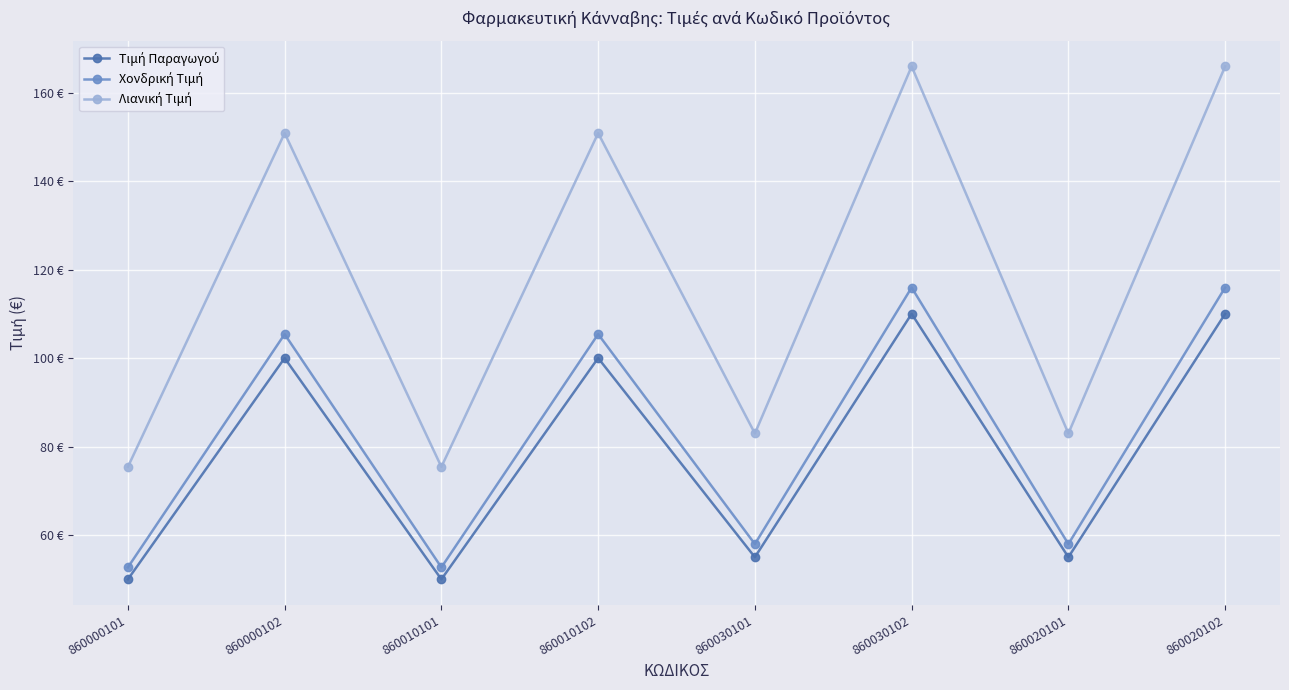

What are all the series names shown in the legend?

Τιμή Παραγωγού, Χονδρική Τιμή, Λιανική Τιμή